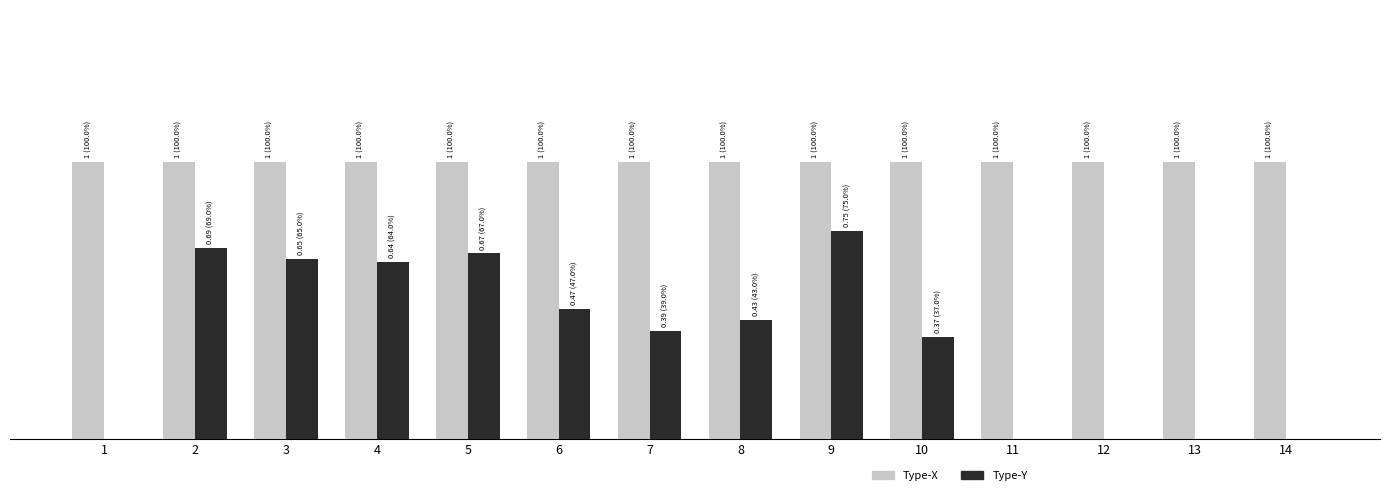

What is the total value across all series at 2?

1.7